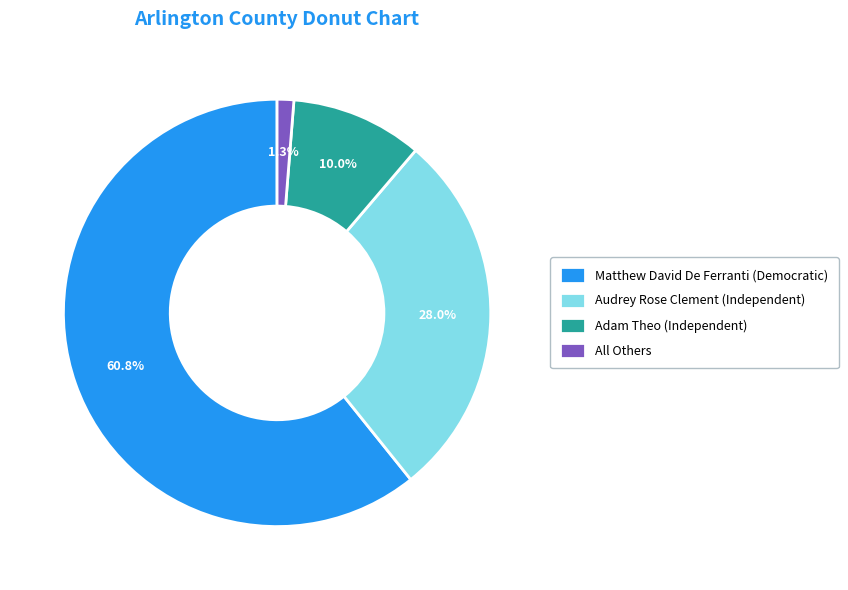

Between All Others and Adam Theo (Independent), which is larger?

Adam Theo (Independent)